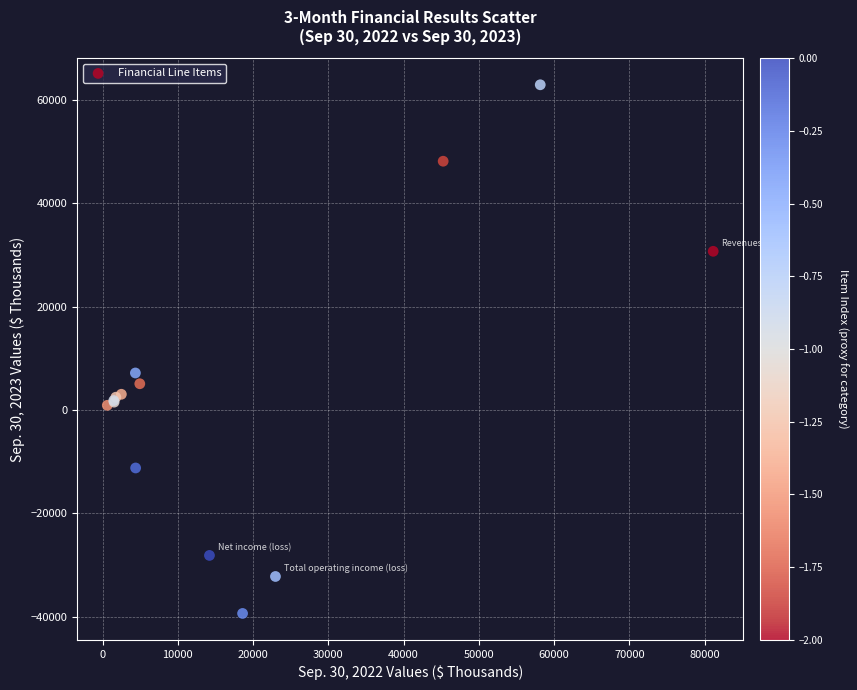

What Y value in the scatter plot is closest to 11768?

7152